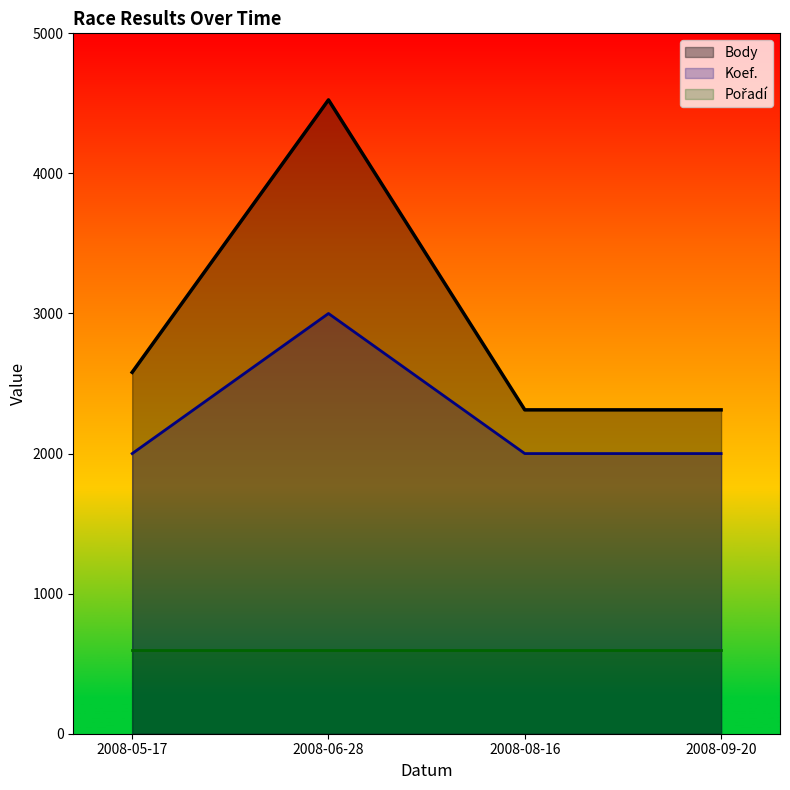

Is it true that Body equals 2580 at 2008-05-17?

True